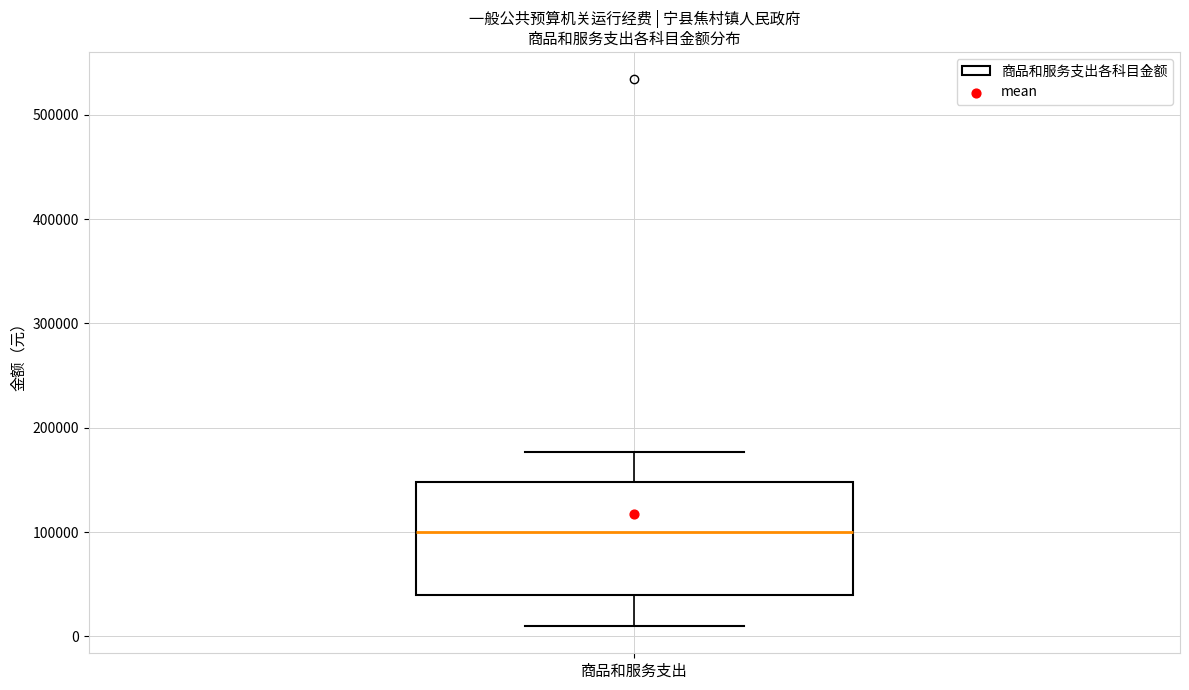

Where does the median line of the box for 商品和服务支出 sit on the y-axis? The values are not printed on the chart, so give them approximately, as read against the axis.

100000